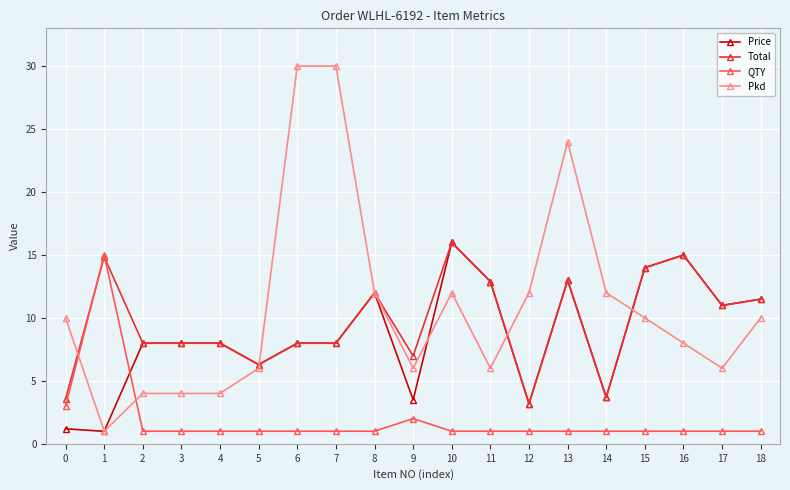

What is the difference between the highest and lowest values at 14?

11.0